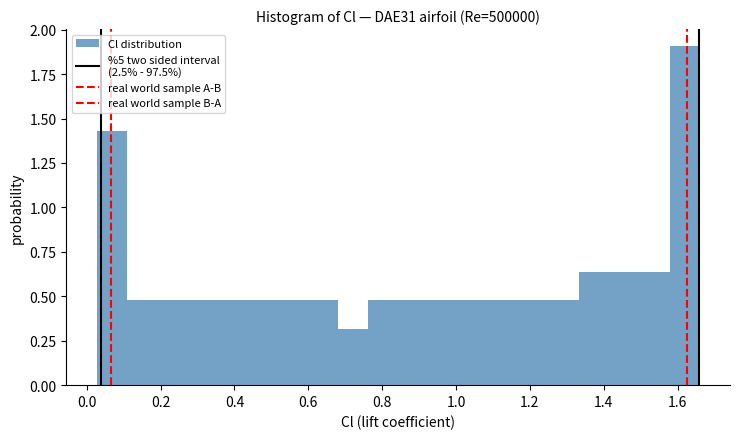

Which range on the x-axis has the tallest bar?

1.58 to 1.66